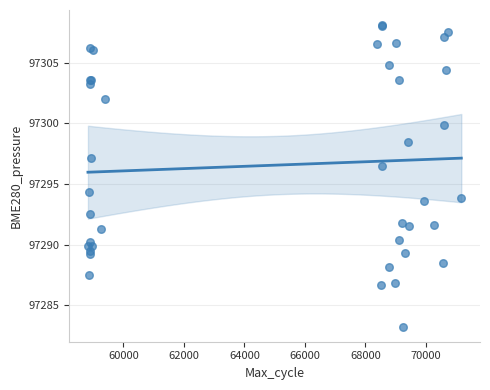

What Y value in the scatter plot is closest to 97295?

97294.3